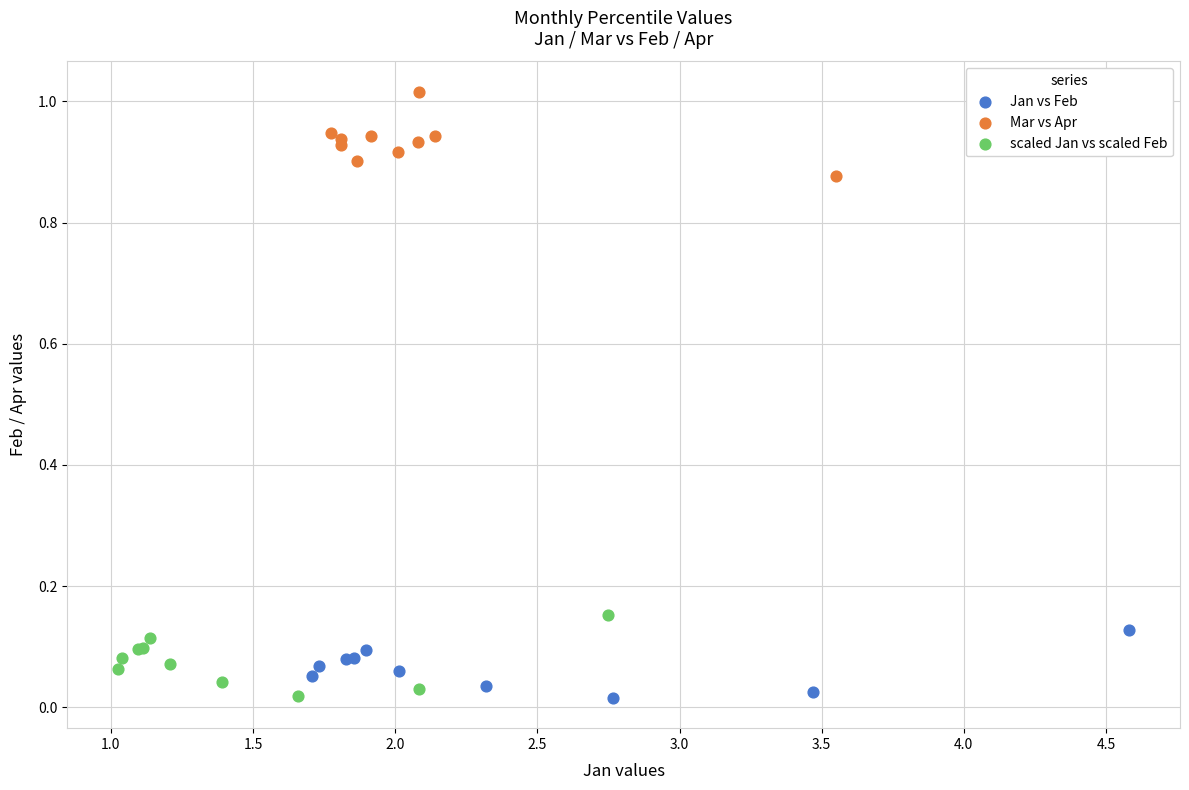

Which series reaches the maximum Y coordinate?

Mar vs Apr